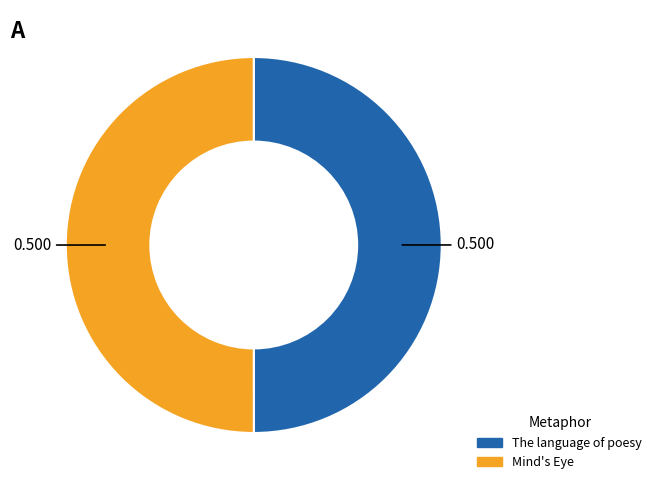

Is it true that The language of poesy is 50% of the pie?

True